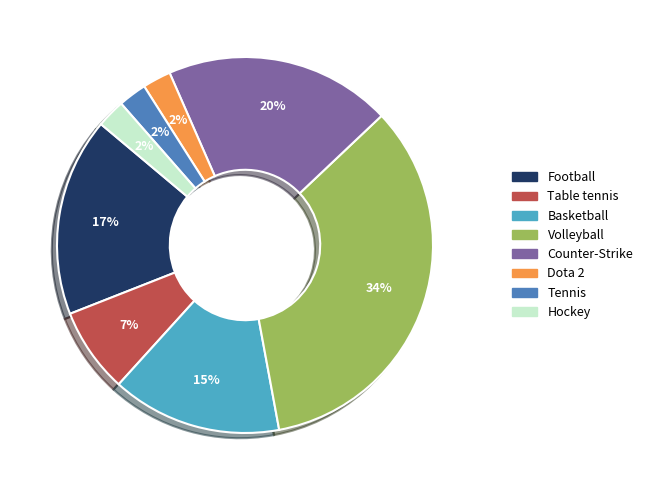

Which slice is the largest?

Volleyball